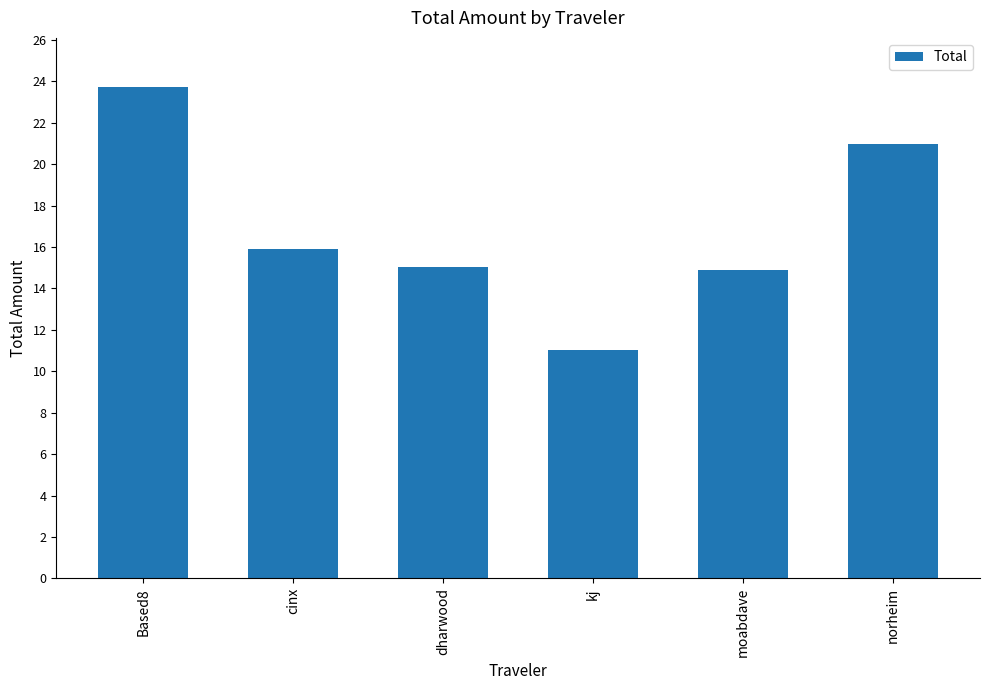

Is it true that the value at dharwood is 15.0?

True